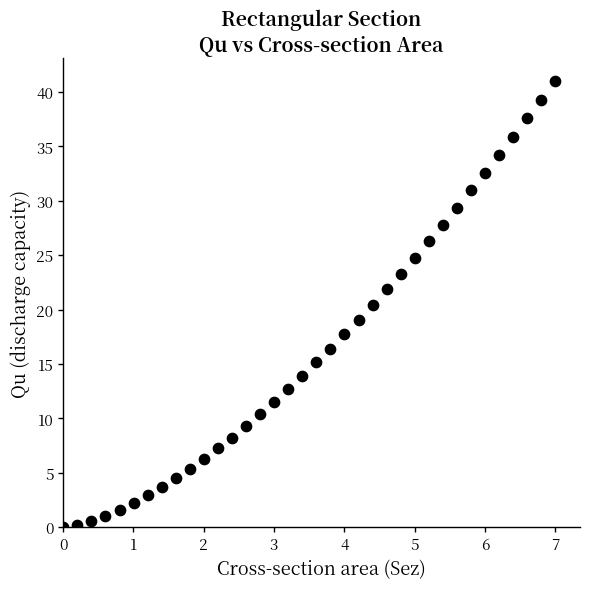

What Y value in the scatter plot is closest to 20?

20.5